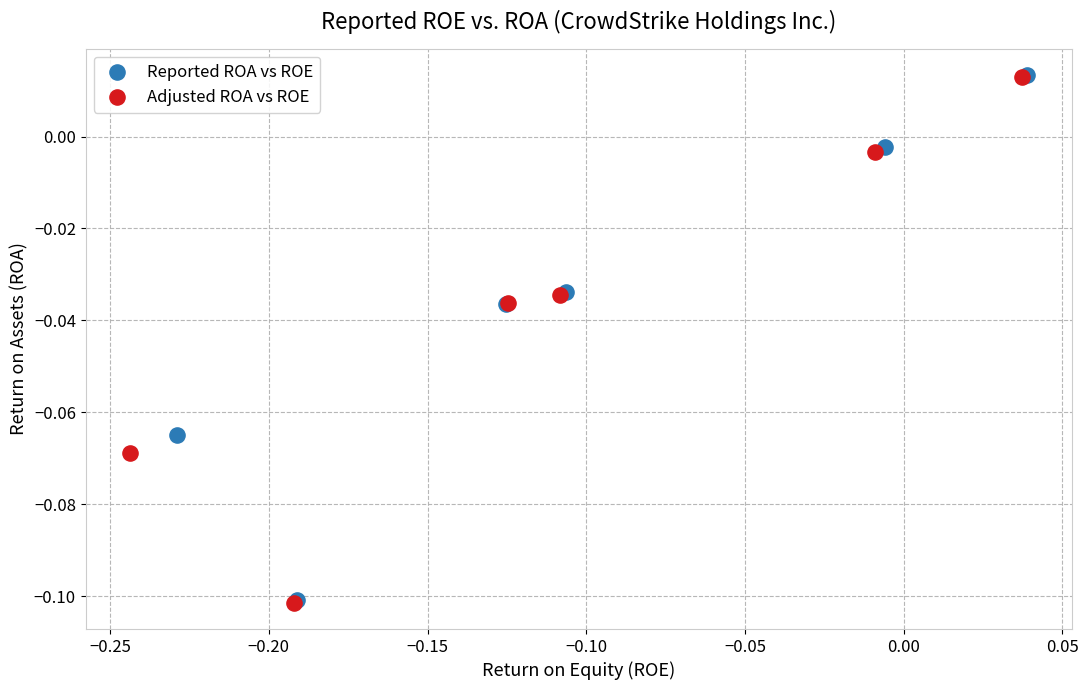

What are all the series names shown in the legend?

Reported ROA vs ROE, Adjusted ROA vs ROE